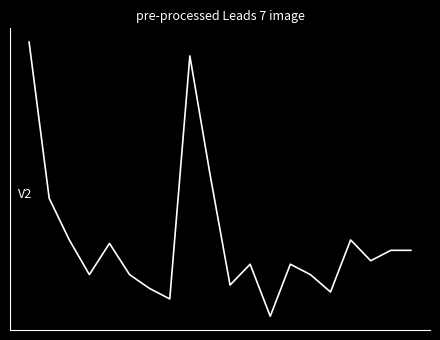

What is the value of the 13th point from the left?

6